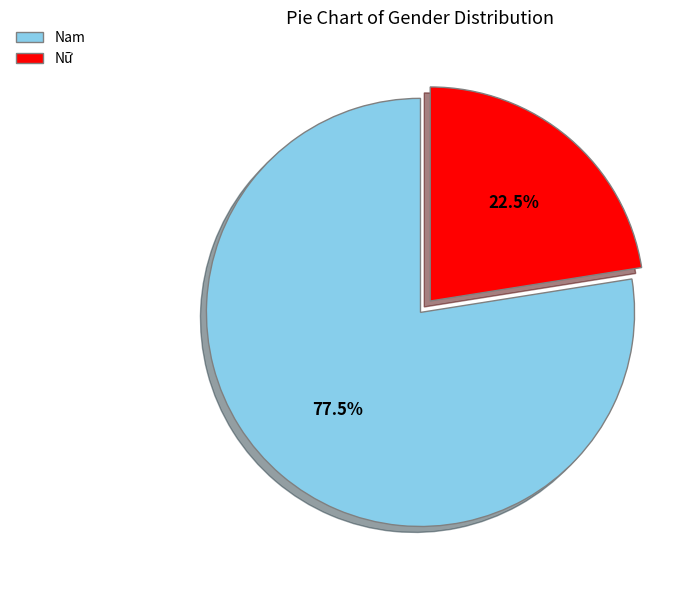

What portion of the pie excludes Nữ?

77.5%